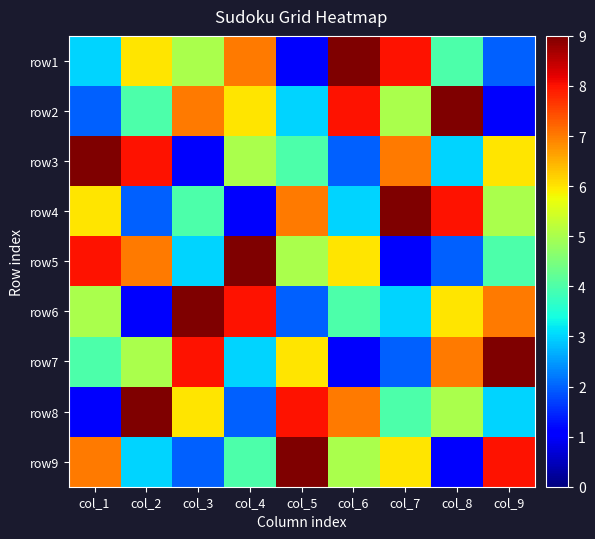

What is the total value across all series at col_3?

45